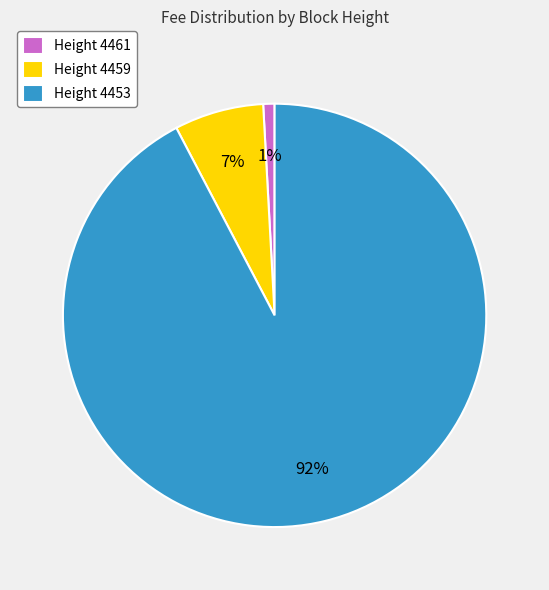

How many slices are in this pie chart?

3